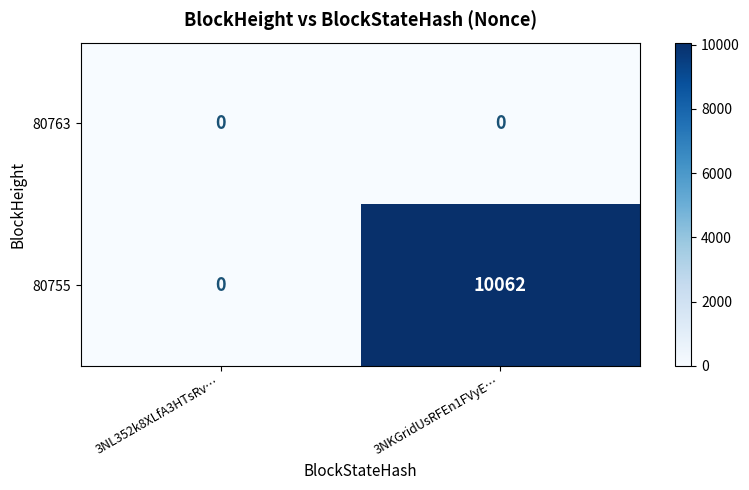

Which series changed the most between 3NL352k8XLfA3HTsRv… and 3NKGridUsRFEn1FVyE…?

80755